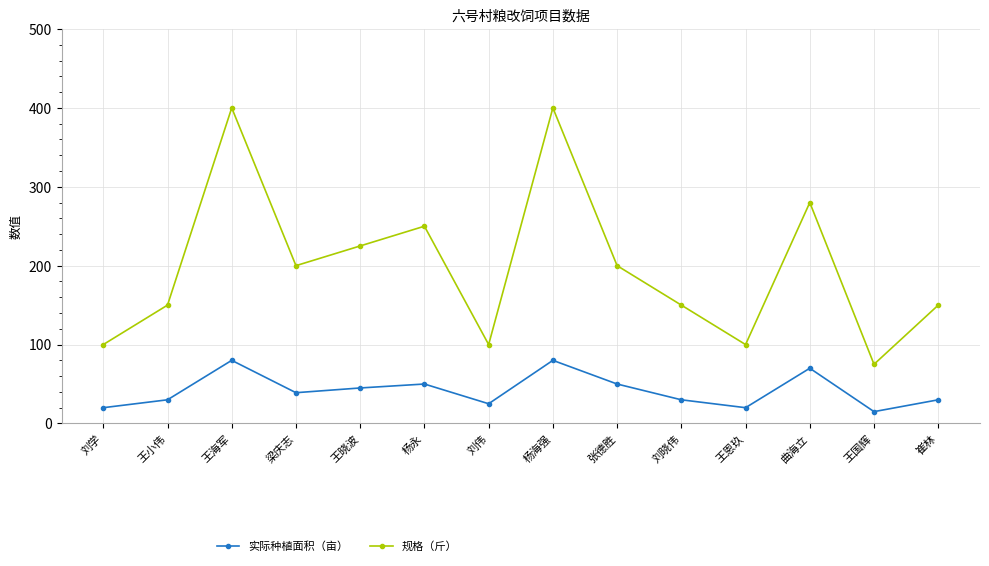

Which series has the largest total across all categories?

规格（斤）